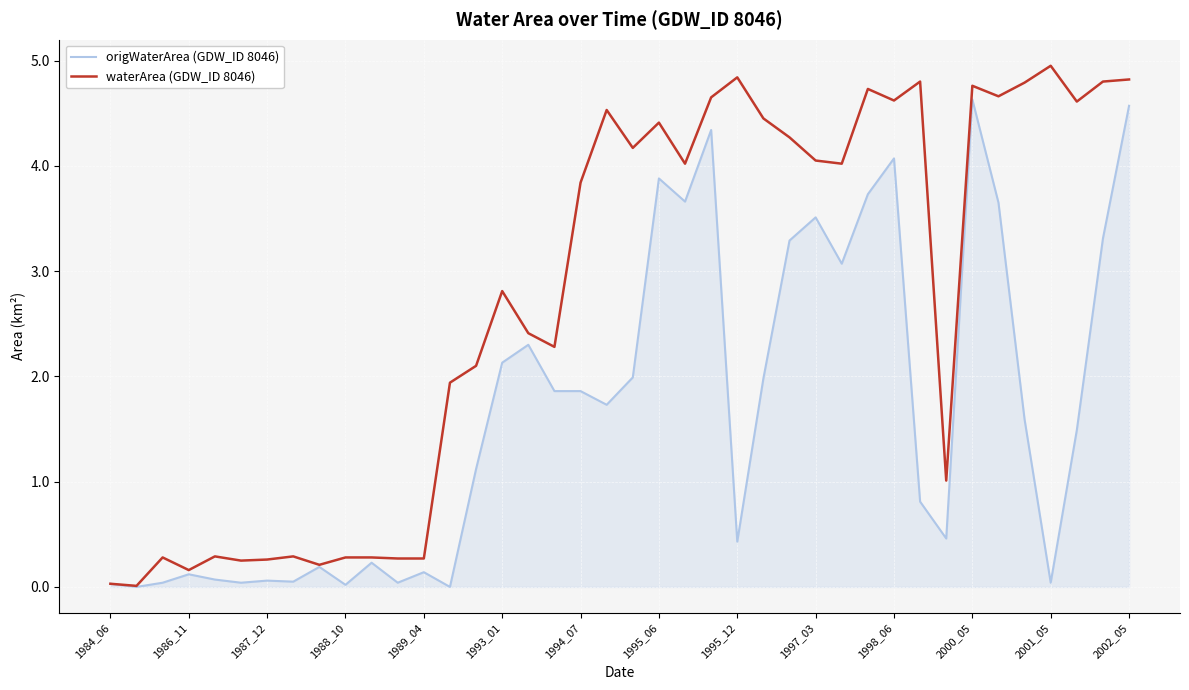

What is the maximum value shown in the chart?

5.0